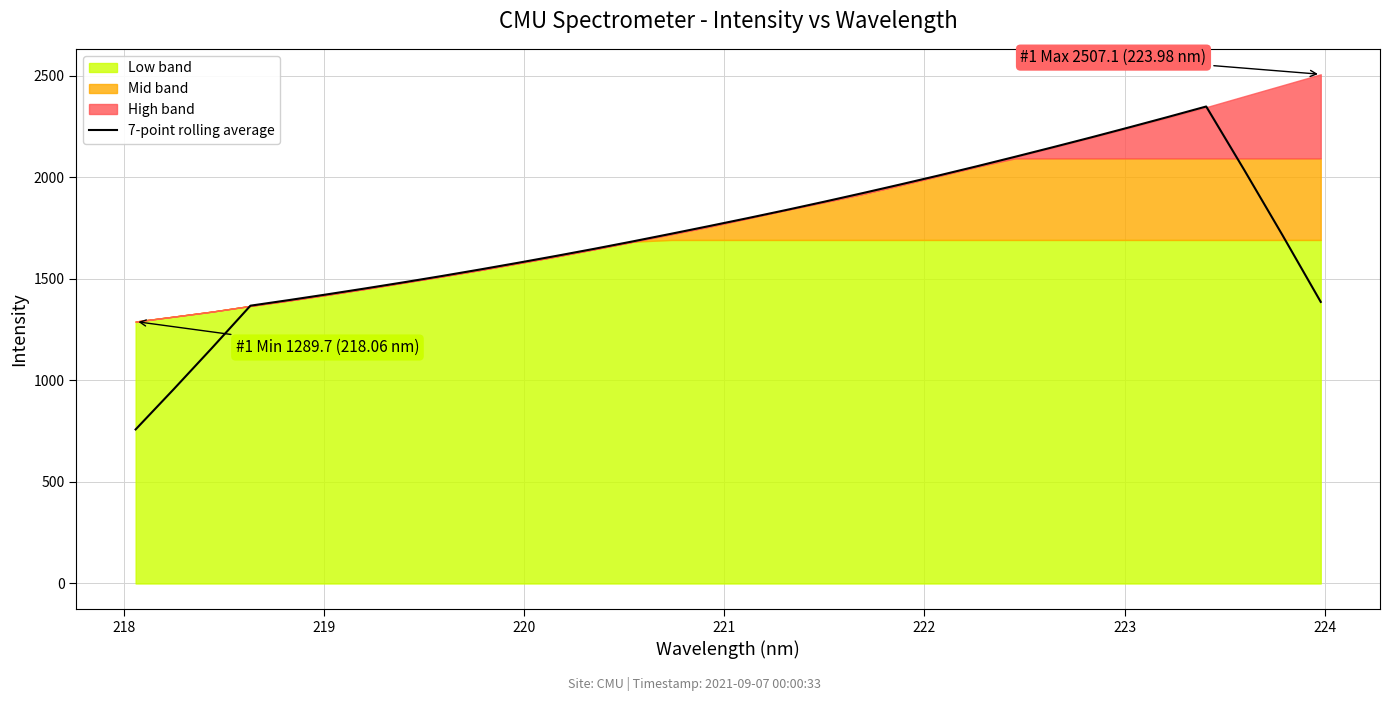

True or false: the data has more than 1 interior local peaks.

False